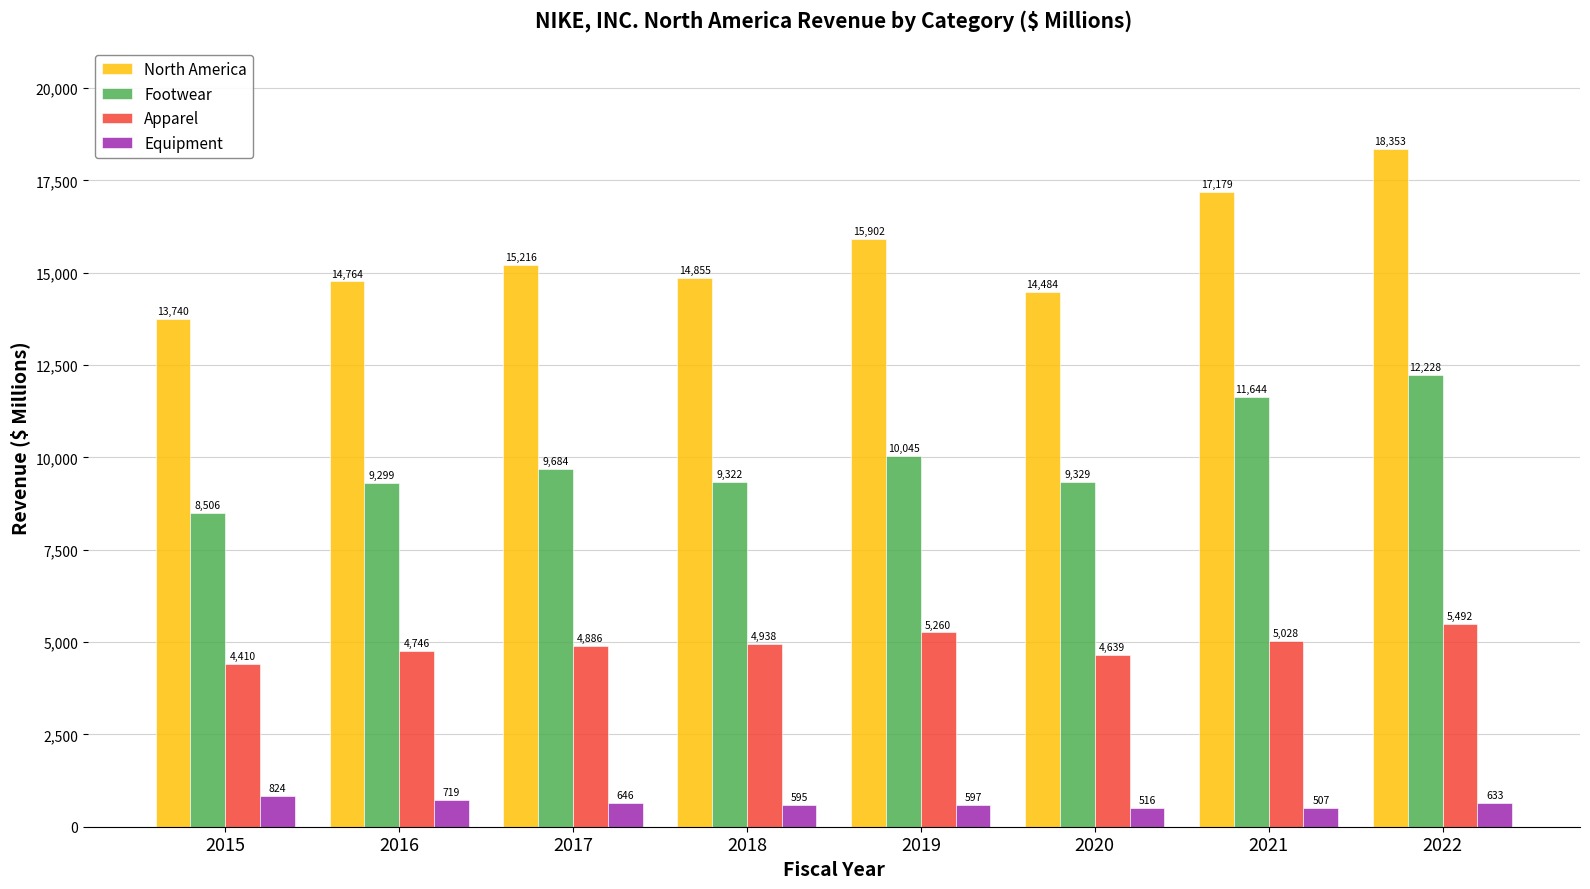

What is the minimum value shown in the chart?

507